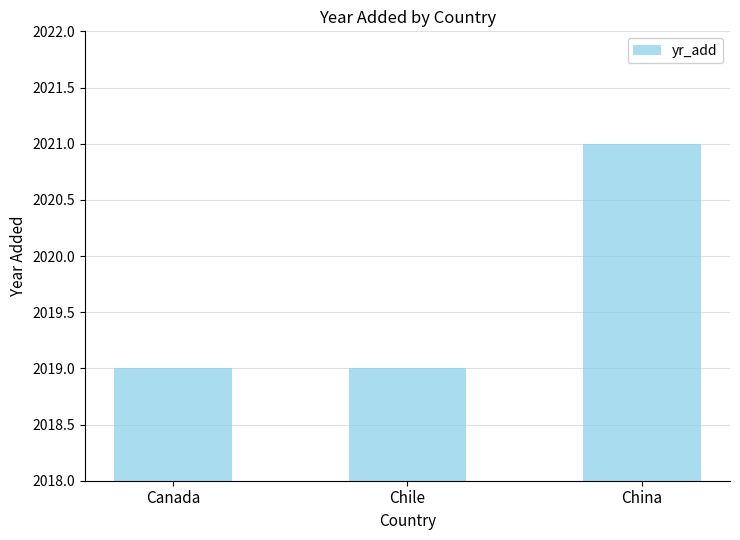

What is the approximate value at Chile?

2019